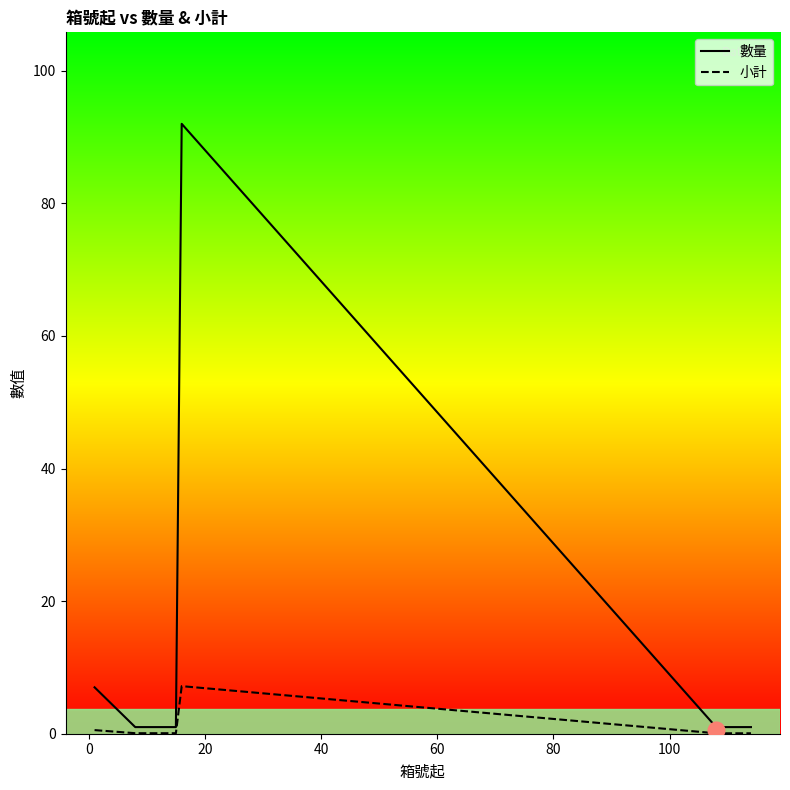

Reading right to left, what are all the values shown in this chart?

數量: 1.0	1.0	1.0	1.0	1.0	1.0	1.0	92.0	1.0	1.0	1.0	1.0	1.0	1.0	1.0	1.0	7.0
小計: 0.1	0.1	0.1	0.1	0.1	0.1	0.1	7.2	0.1	0.1	0.1	0.1	0.1	0.1	0.1	0.1	0.5